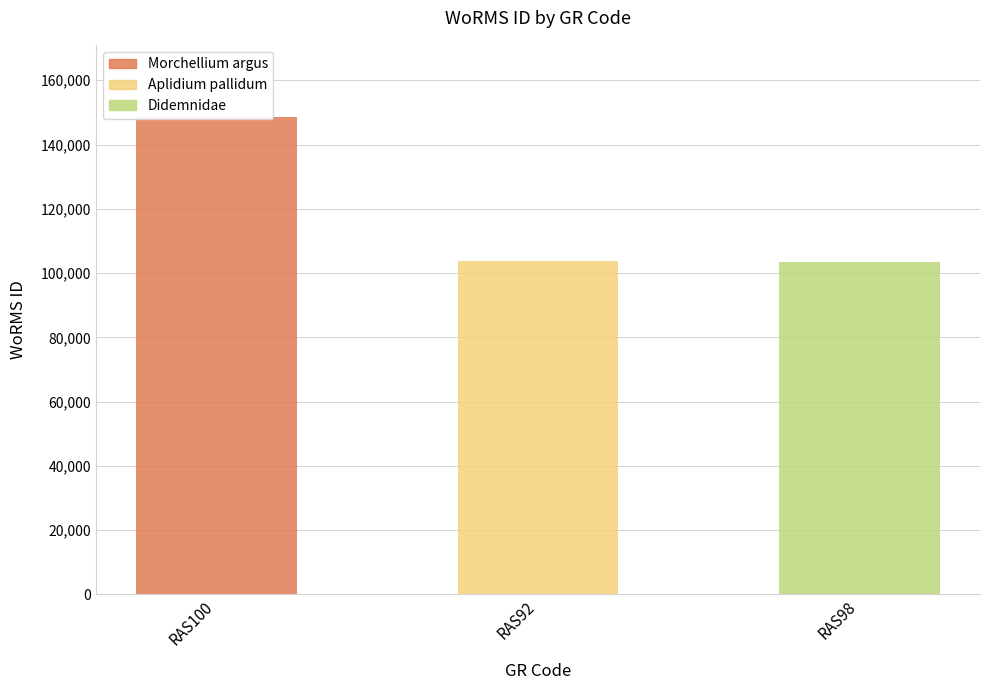

Reading left to right, transcribe all the data shown in this chart.

RAS100=148714	RAS92=103658	RAS98=103439